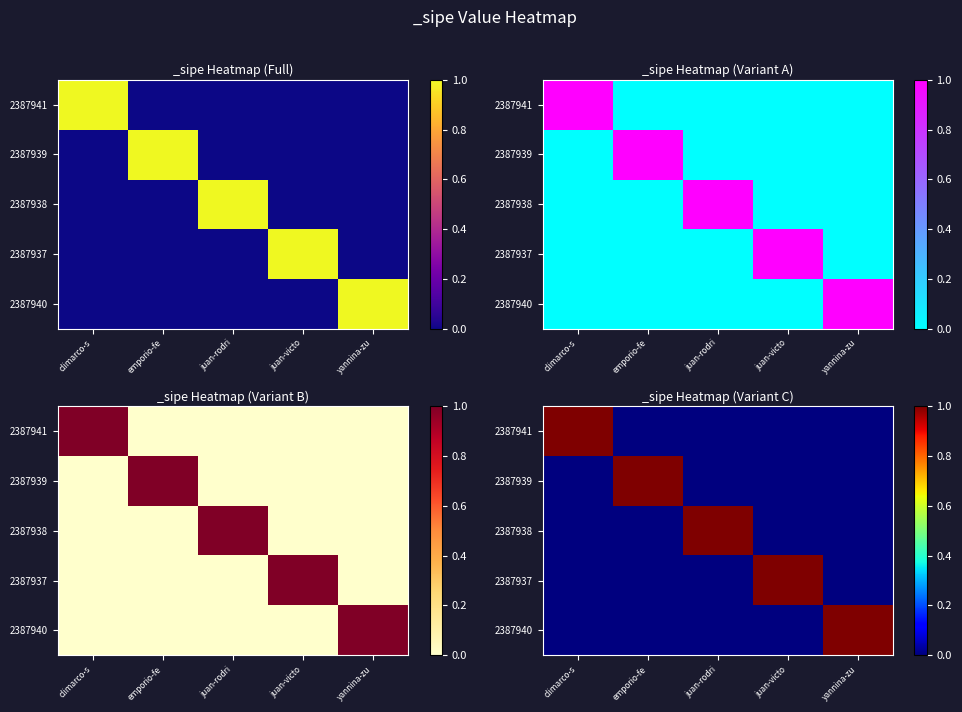

What is the difference between the 2387941 values at climarco-s and juan-rodri?

1